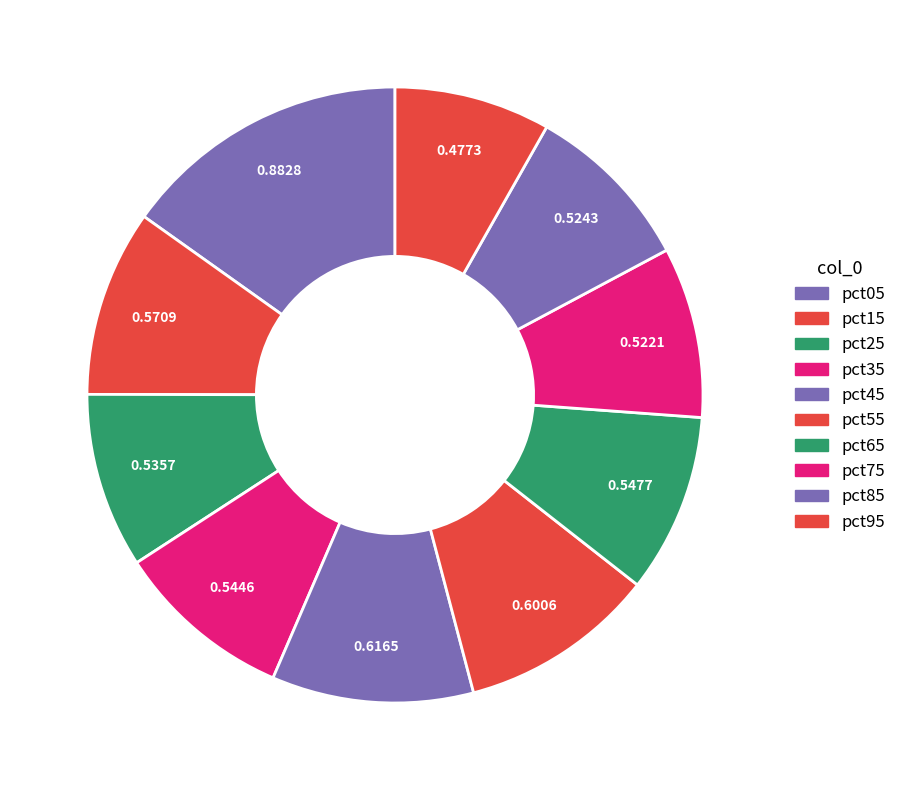

Rank the categories by value from highest to lowest.

pct05, pct45, pct55, pct15, pct65, pct35, pct25, pct85, pct75, pct95